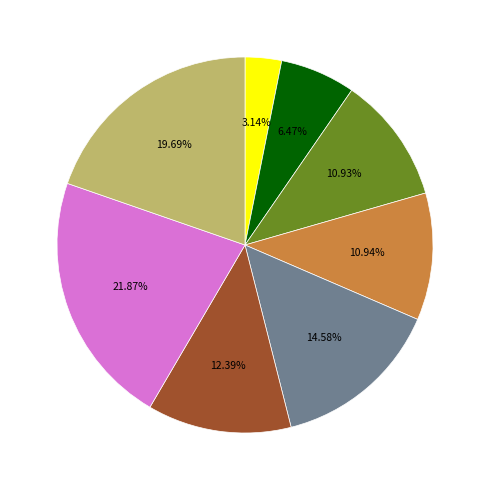

Is there any slice that represents more than half of the pie?

No